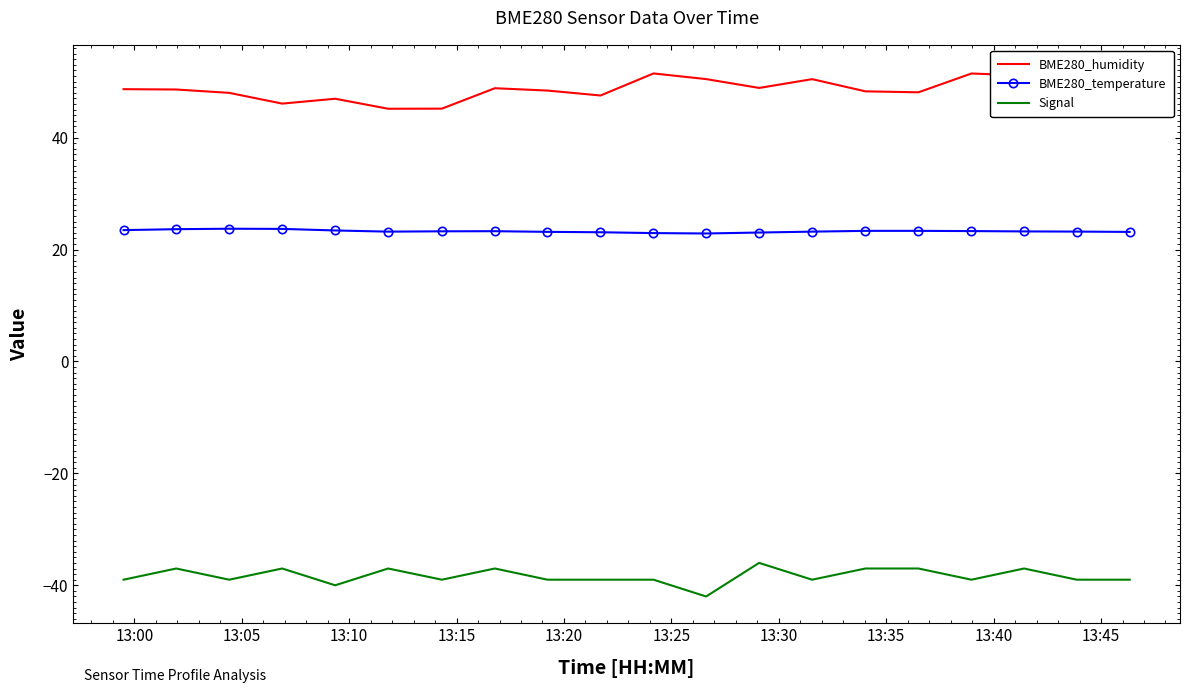

How many interior local valleys does the Signal series have?

6